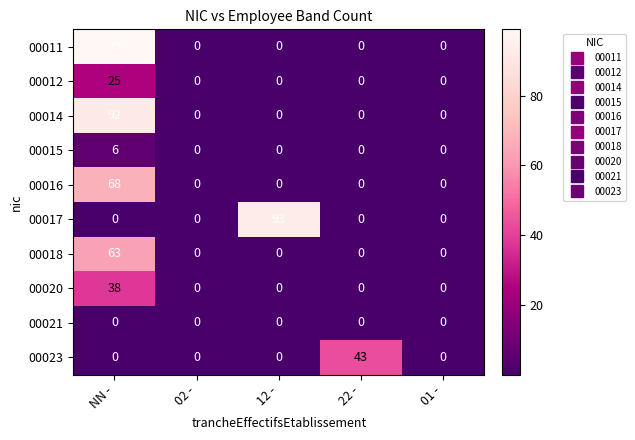

How many 00015 values are between 0 and 1?

4